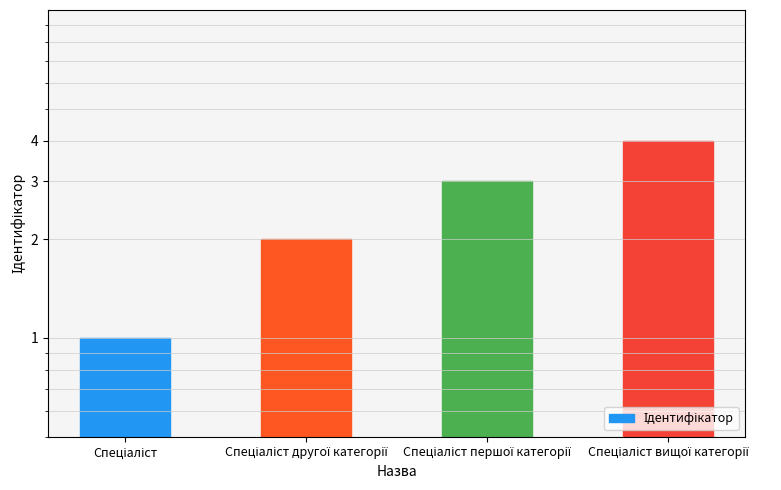

List the labels in order of value, smallest first.

Спеціаліст, Спеціаліст другої категорії, Спеціаліст першої категорії, Спеціаліст вищої категорії